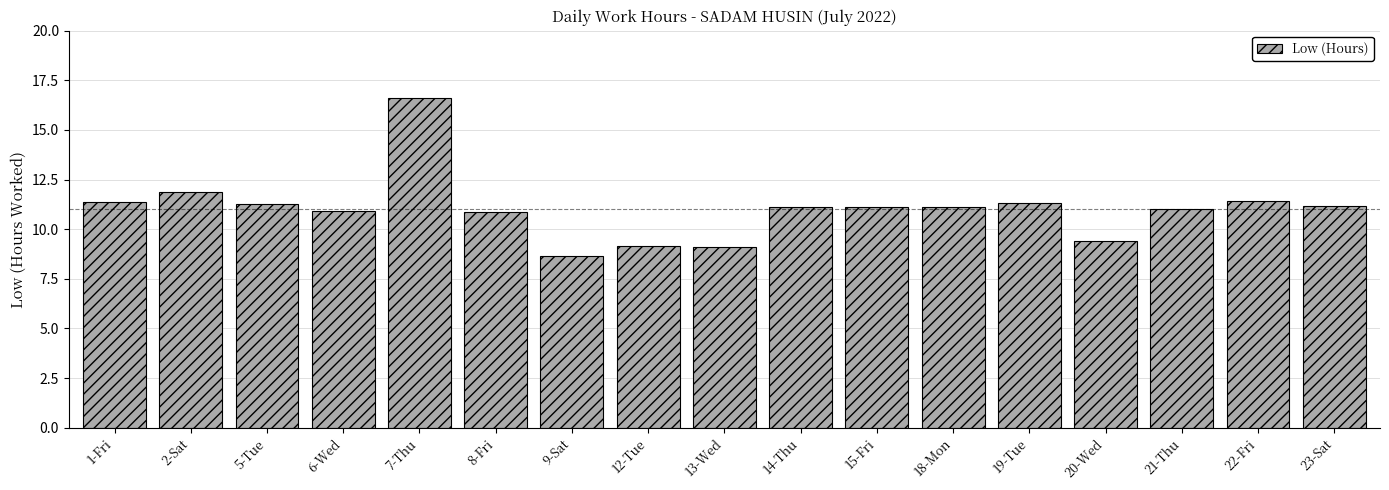

What is the label of the 12th bar from the right?

8-Fri